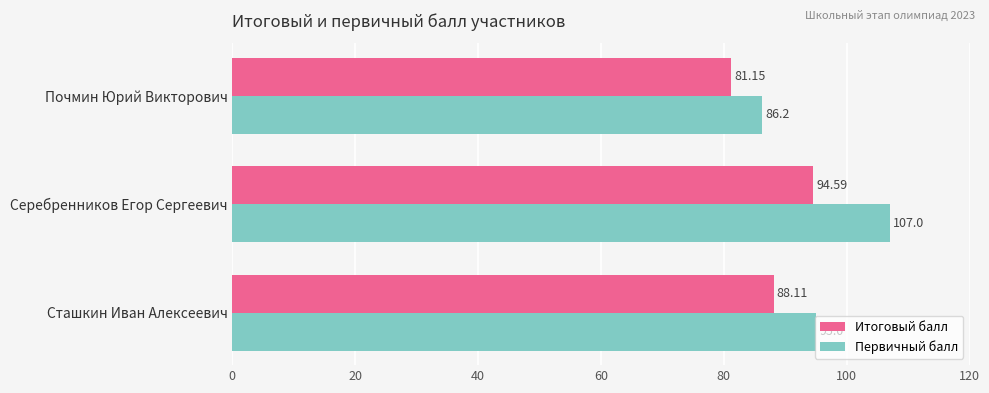

What is the minimum value for Первичный балл?

86.2